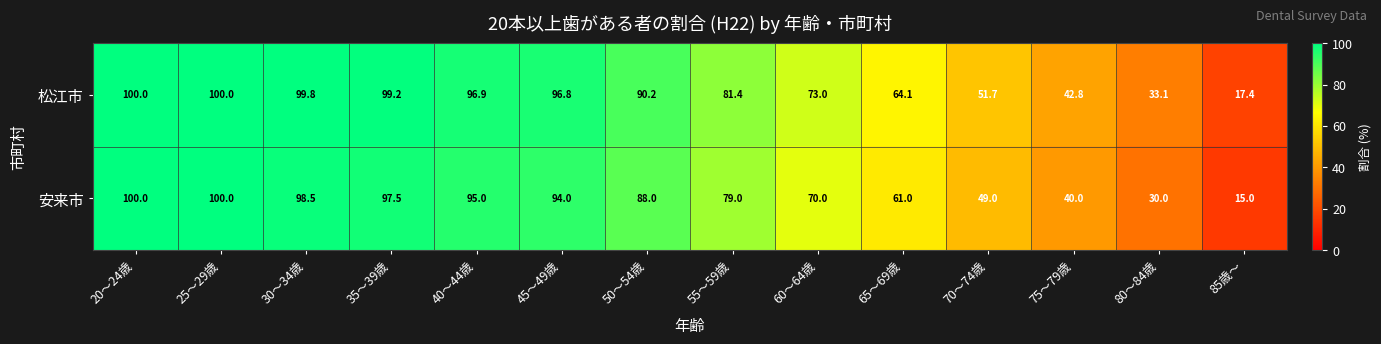

At how many categories does at least one series exceed 84?

7